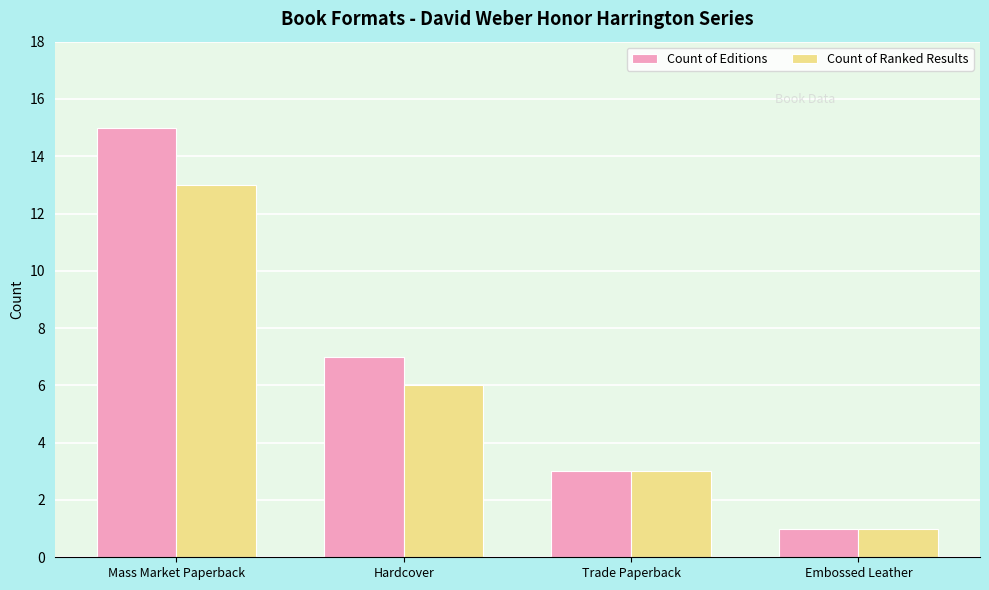

How many distinct data groups are displayed?

2